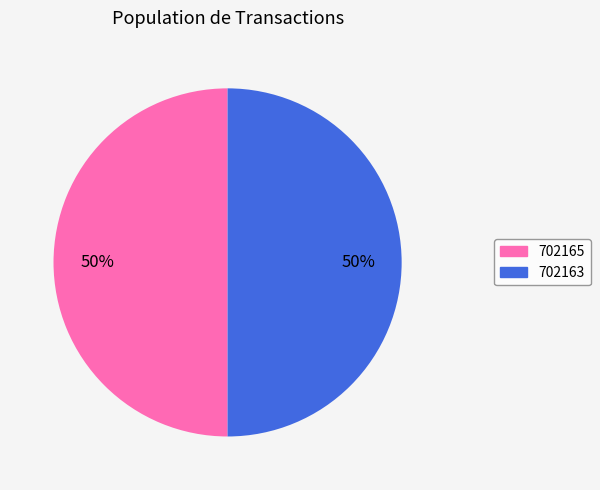

Combined, do 702163 and 702165 account for over 50%?

Yes